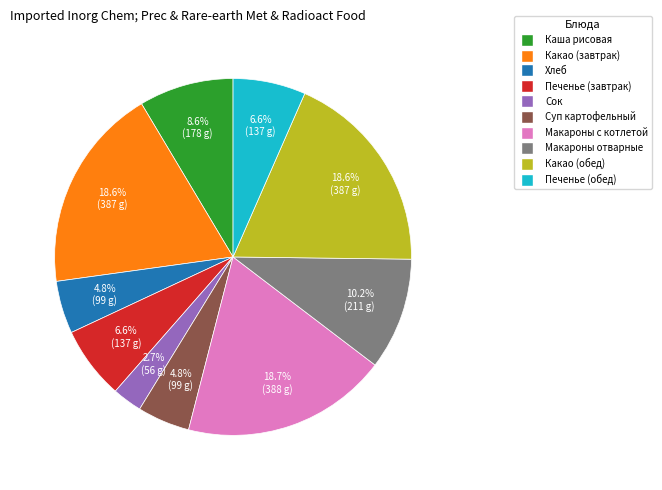

Does any single category account for the majority?

No